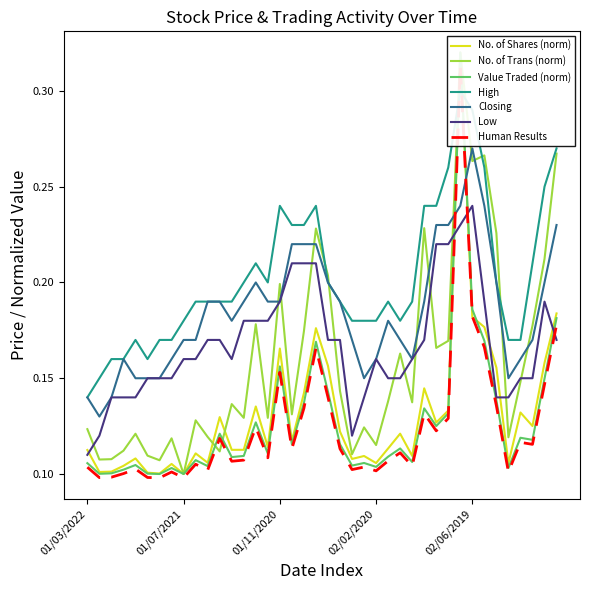

In High, how many points are higher than both neighbors (excluding endpoints)?

6